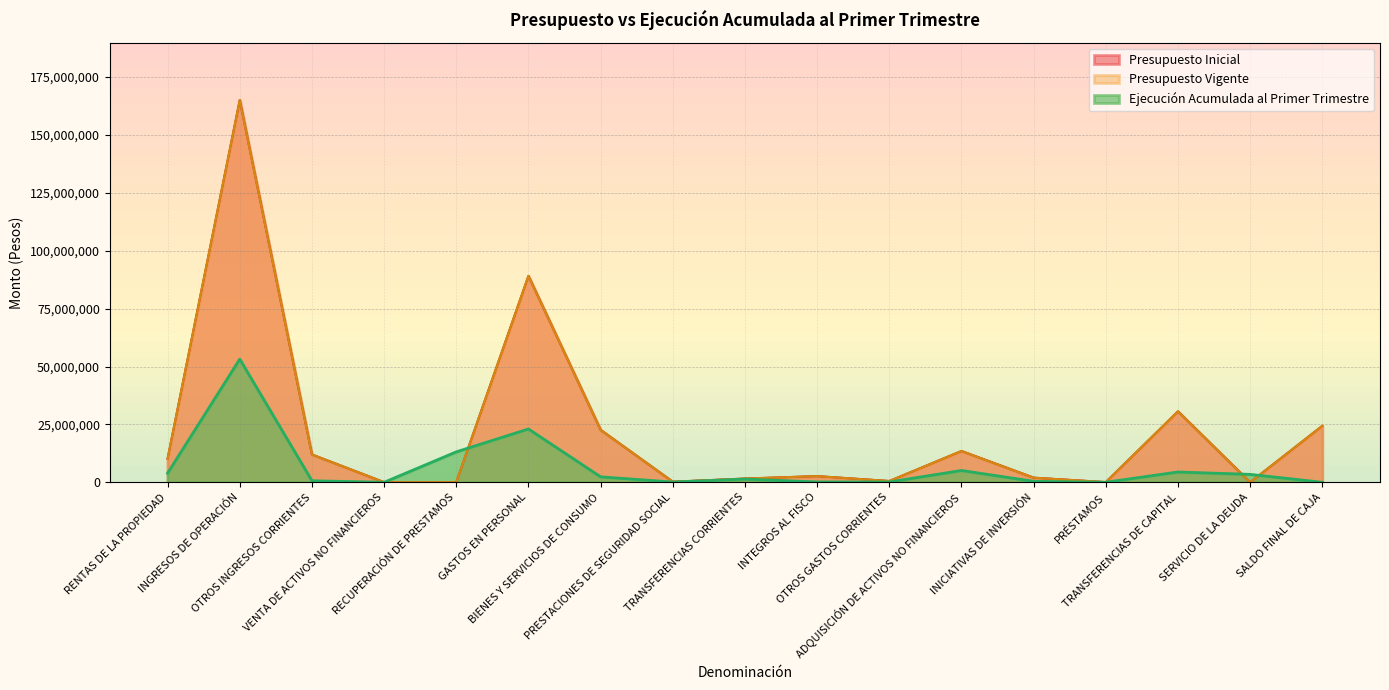

True or false: Presupuesto Vigente has more than 2 points higher than both neighbors.

True